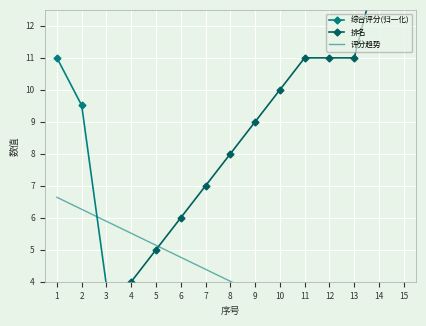

Which series has the widest spread of values?

排名